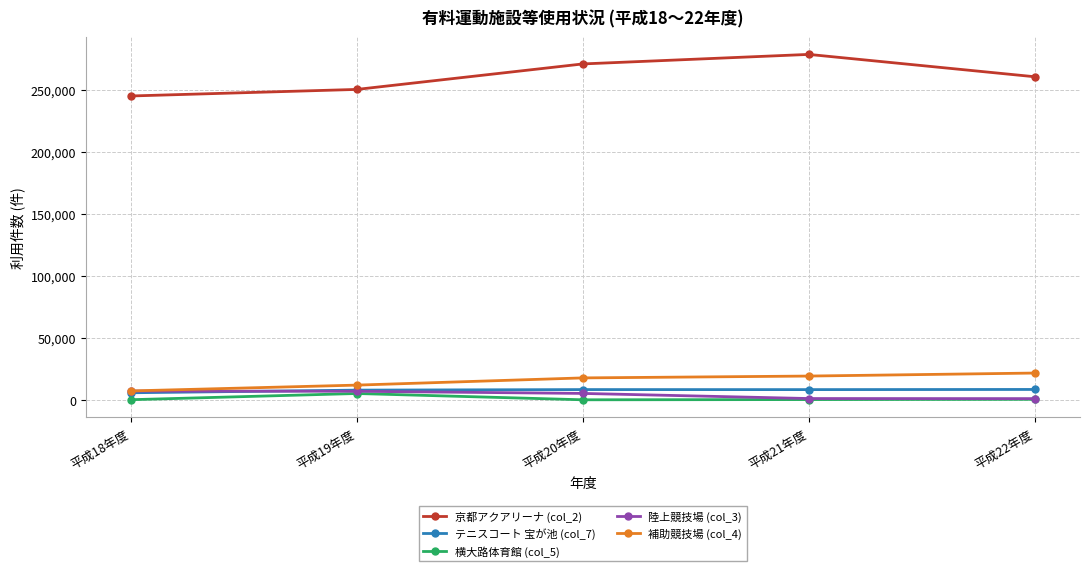

What value does the テニスコート 宝が池 (col_7) series have at 平成20年度?

8534